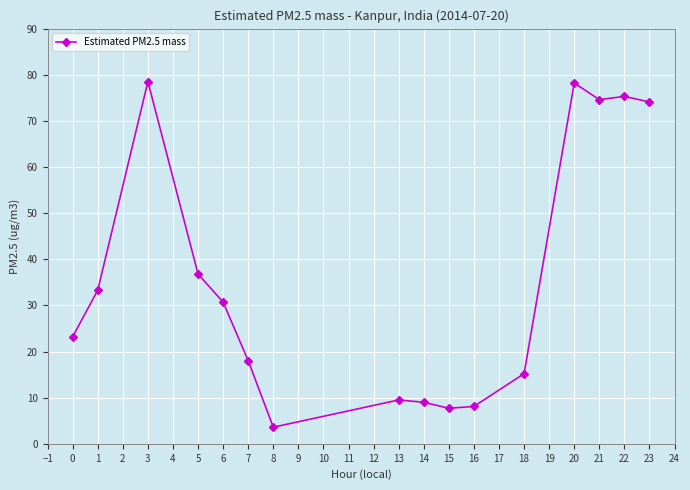

What is the sum of all values?

575.8